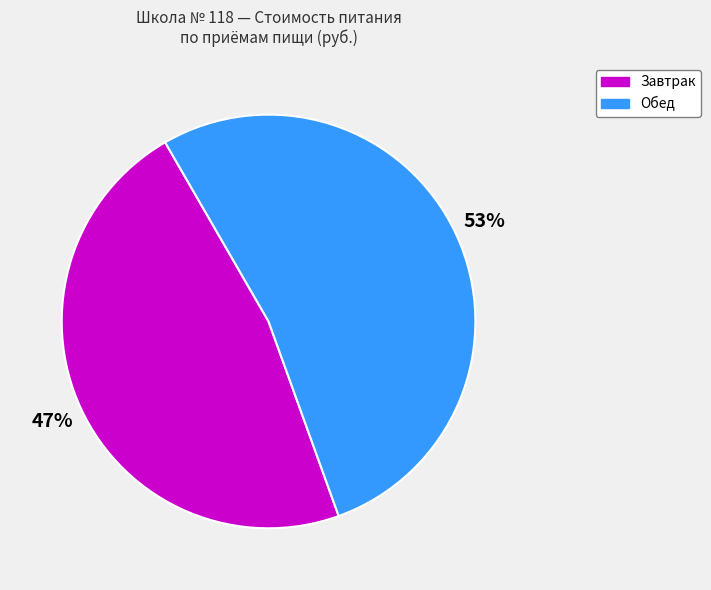

How many slices are in this pie chart?

2